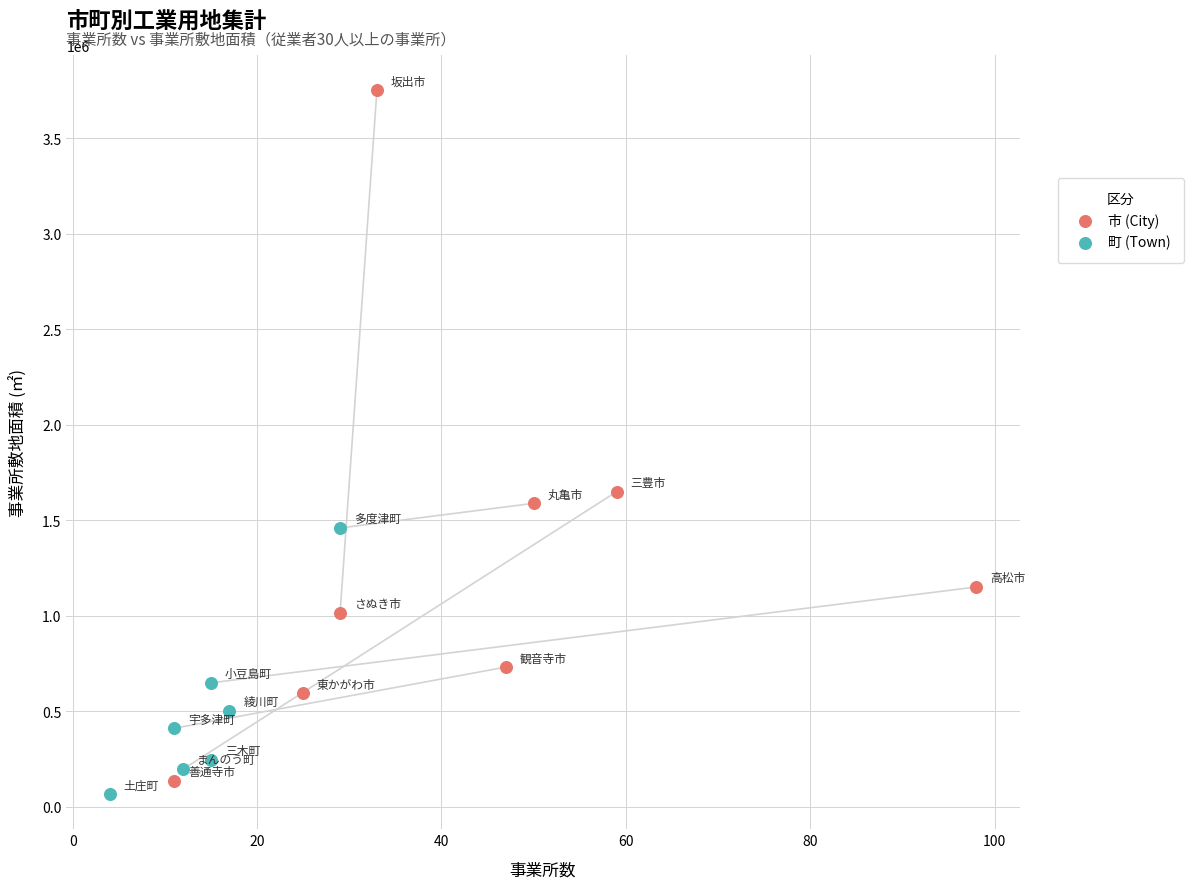

Which series reaches the maximum Y coordinate?

市 (City)